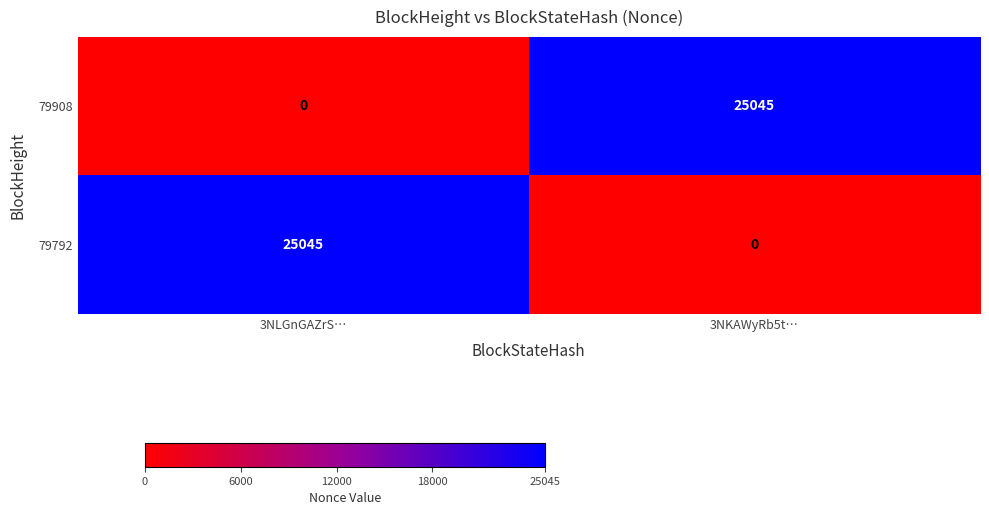

What is the total value across all series at 3NKAWyRb5t…?

25045